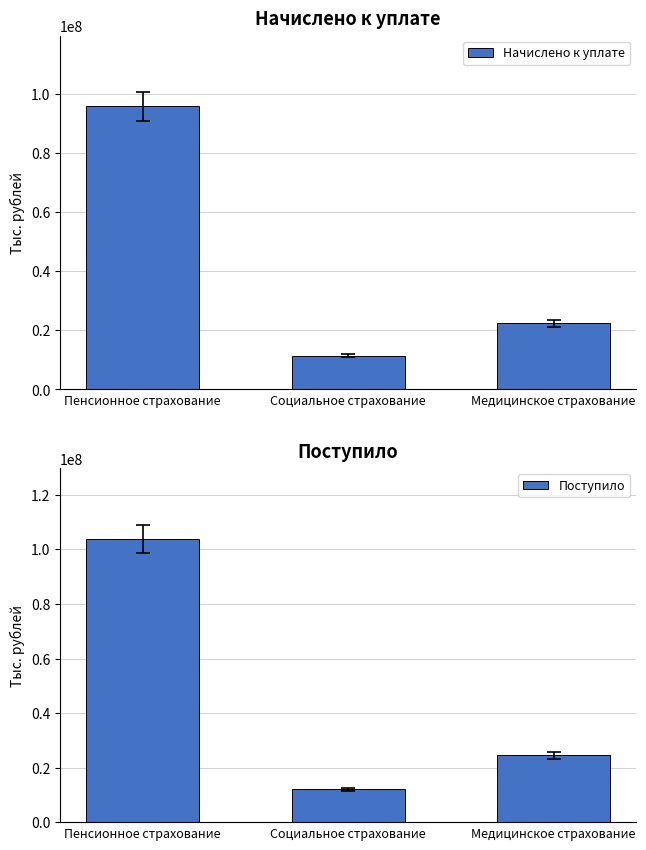

Which series changed the most between Пенсионное страхование and Медицинское страхование?

Поступило